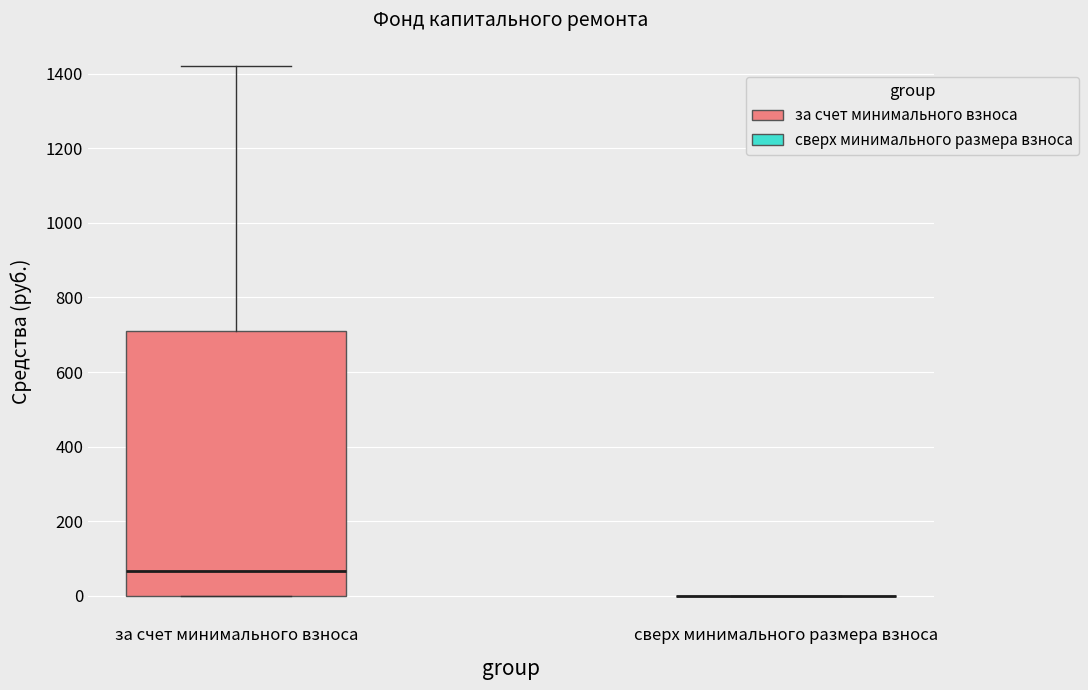

Which box is the tallest, from its lower edge to its upper edge?

за счет минимального взноса